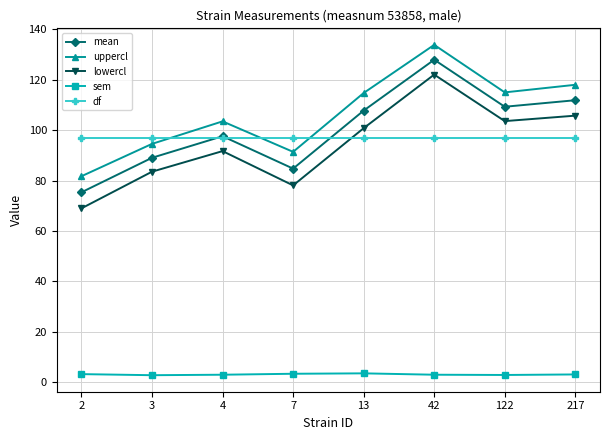

Which label corresponds to the largest value in the chart?

42